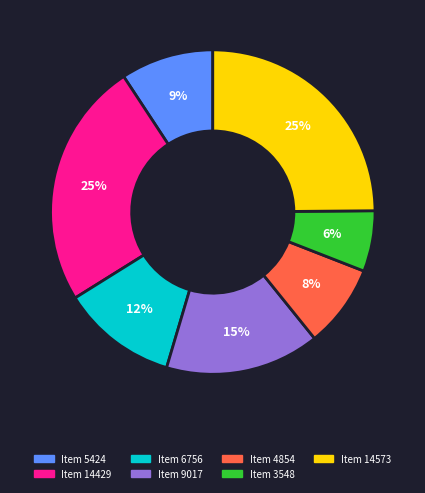

Do Item 14573 and Item 6756 together represent more than half of the pie?

No